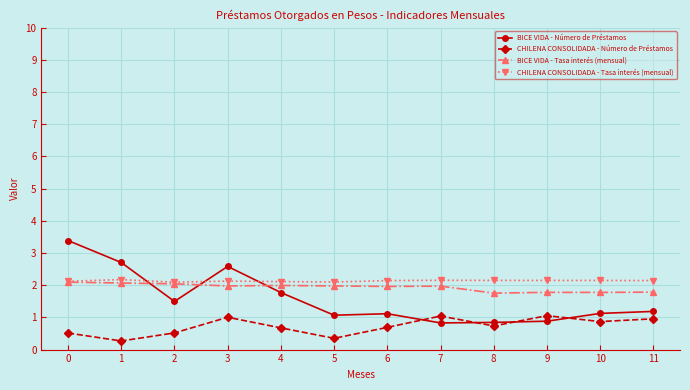

What is the maximum value shown in the chart?

3.4